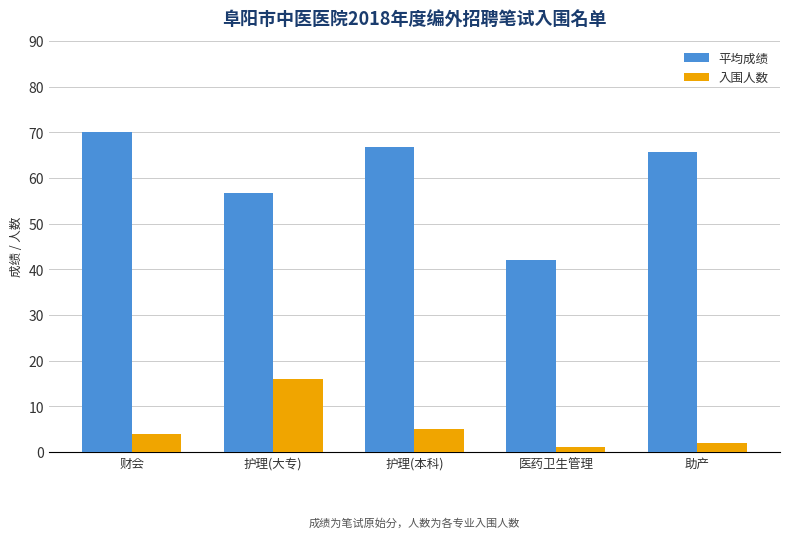

The 入围人数 series shows 2.0 at 助产. True or false?

True